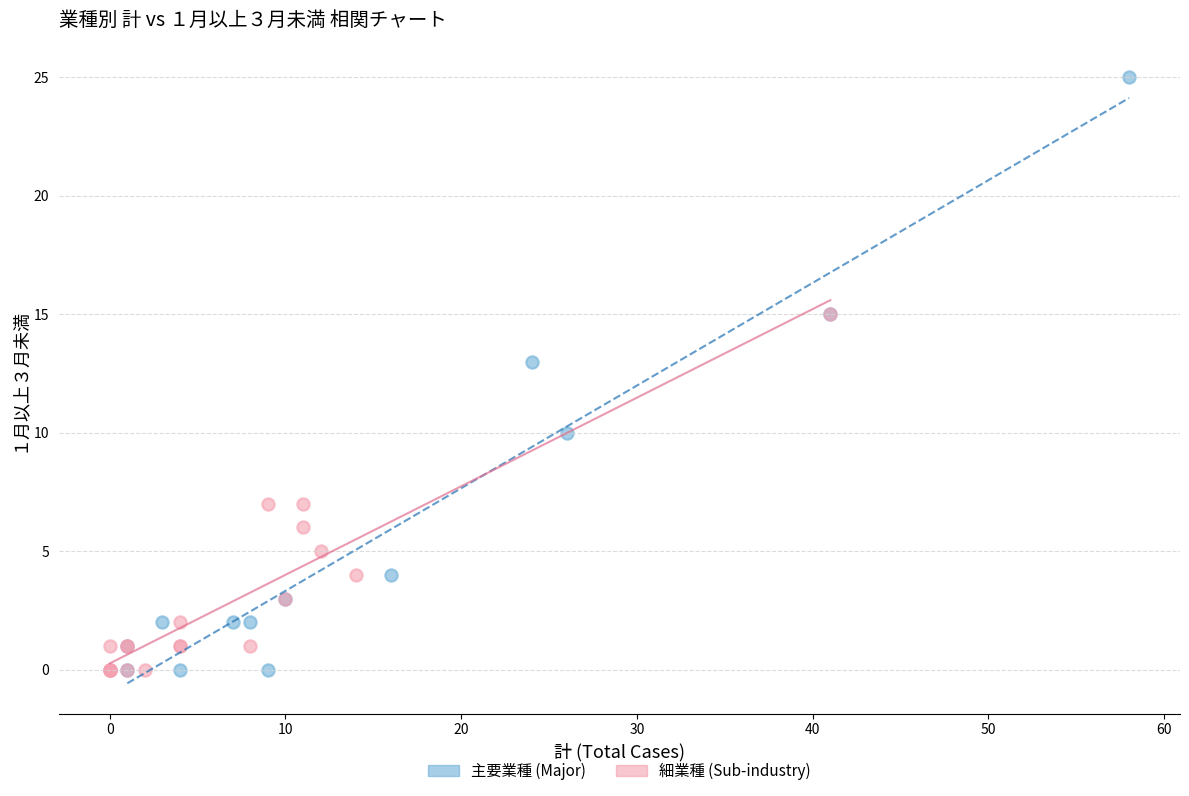

Which series contains the highest Y value?

主要業種 (Major)